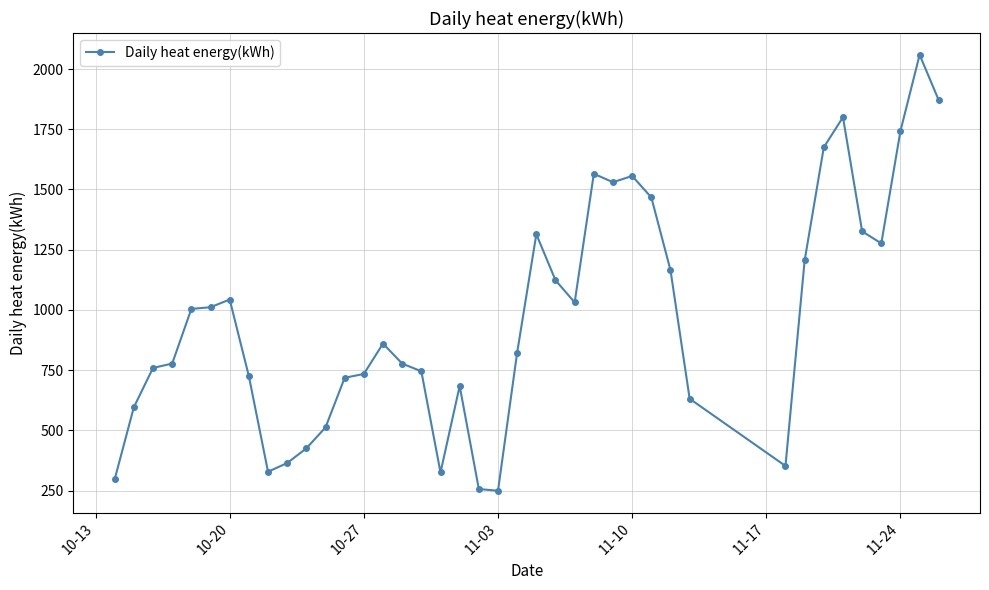

What is the difference between the second highest and second lowest values?

1614